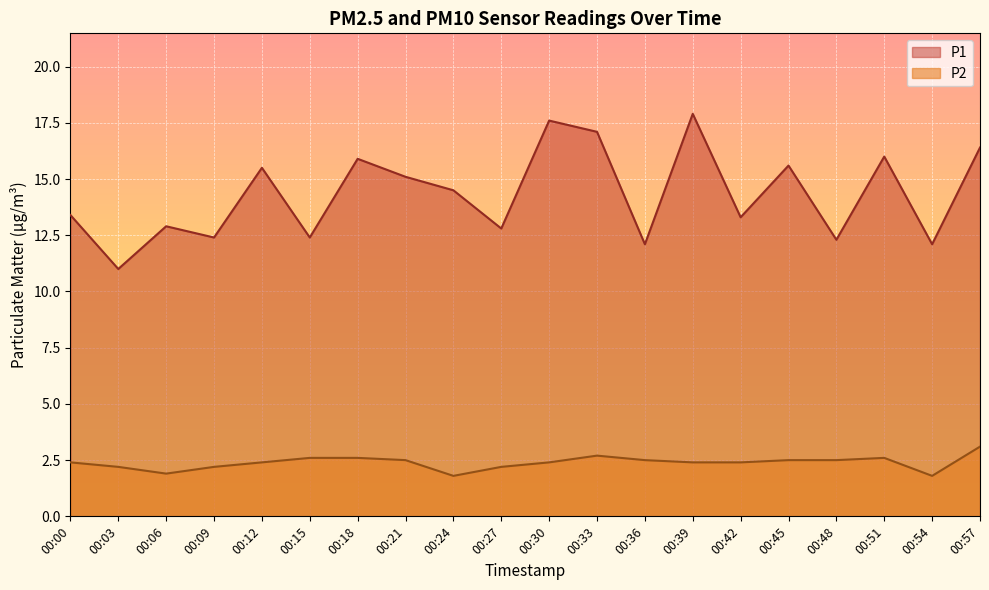

Reading left to right, list all the values displayed in this chart.

P1: 00:00=13.4	00:03=11.0	00:06=12.9	00:09=12.4	00:12=15.5	00:15=12.4	00:18=15.9	00:21=15.1	00:24=14.5	00:27=12.8	00:30=17.6	00:33=17.1	00:36=12.1	00:39=17.9	00:42=13.3	00:45=15.6	00:48=12.3	00:51=16.0	00:54=12.1	00:57=16.4
P2: 00:00=2.4	00:03=2.2	00:06=1.9	00:09=2.2	00:12=2.4	00:15=2.6	00:18=2.6	00:21=2.5	00:24=1.8	00:27=2.2	00:30=2.4	00:33=2.7	00:36=2.5	00:39=2.4	00:42=2.4	00:45=2.5	00:48=2.5	00:51=2.6	00:54=1.8	00:57=3.1